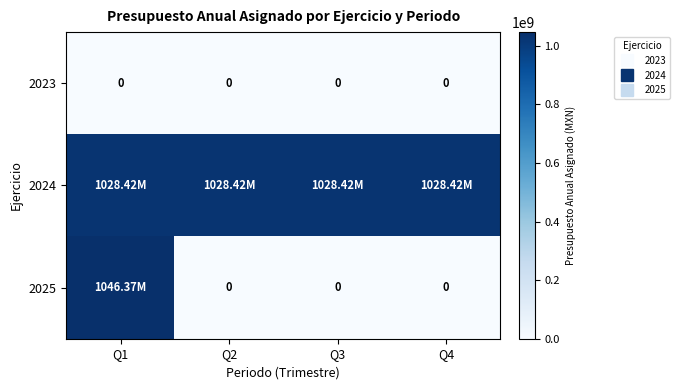

Which series has the widest spread of values?

2025